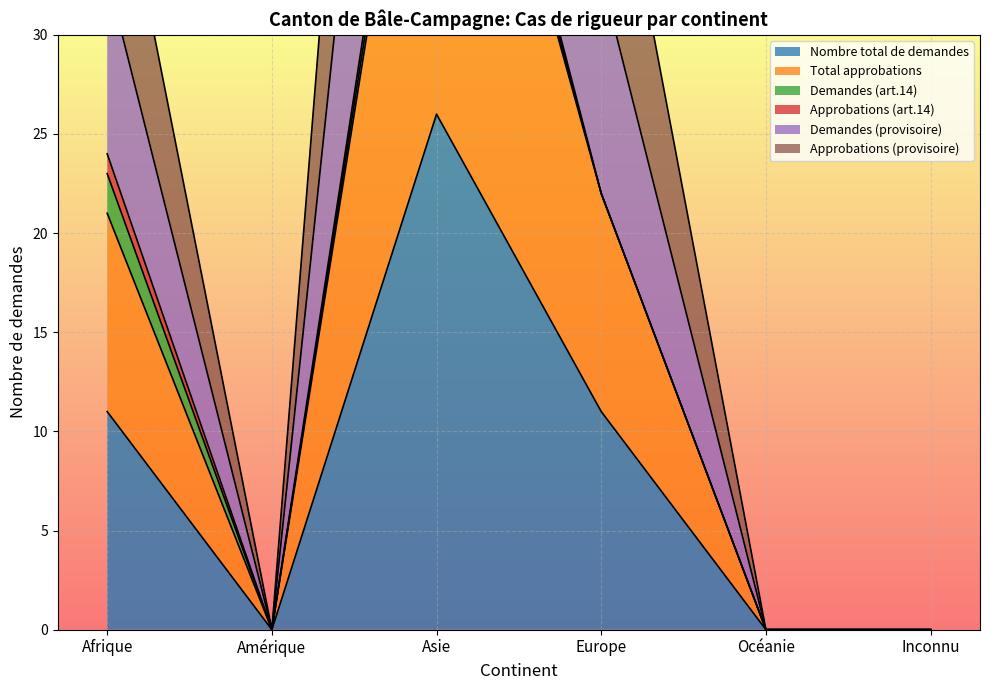

Which series has the widest spread of values?

Demandes (provisoire)